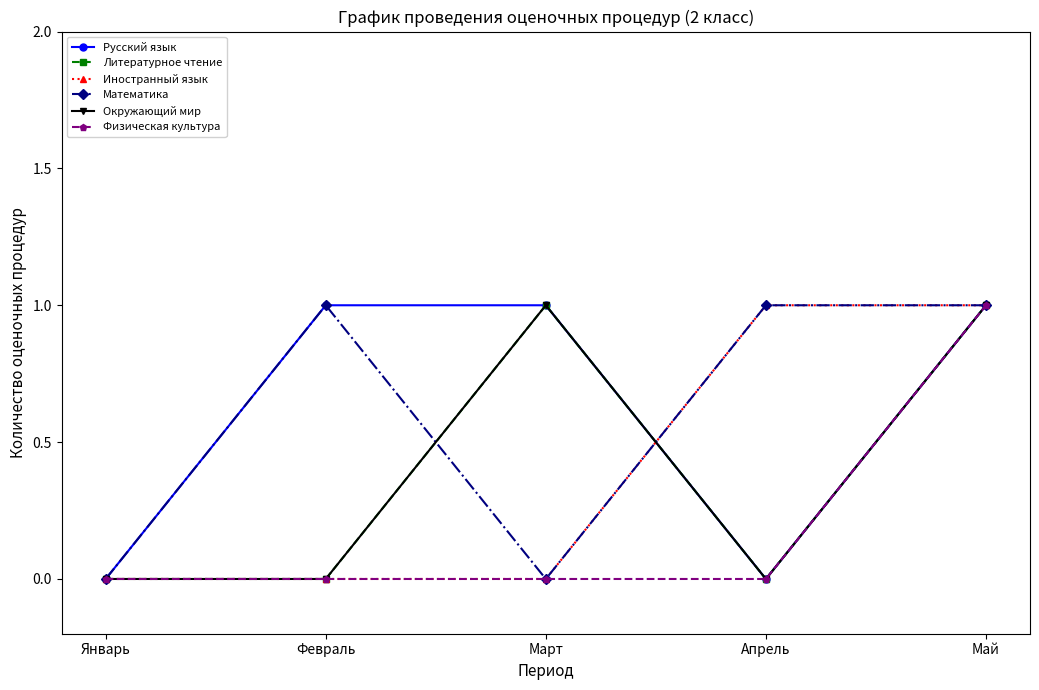

Does the chart have visible grid lines?

No